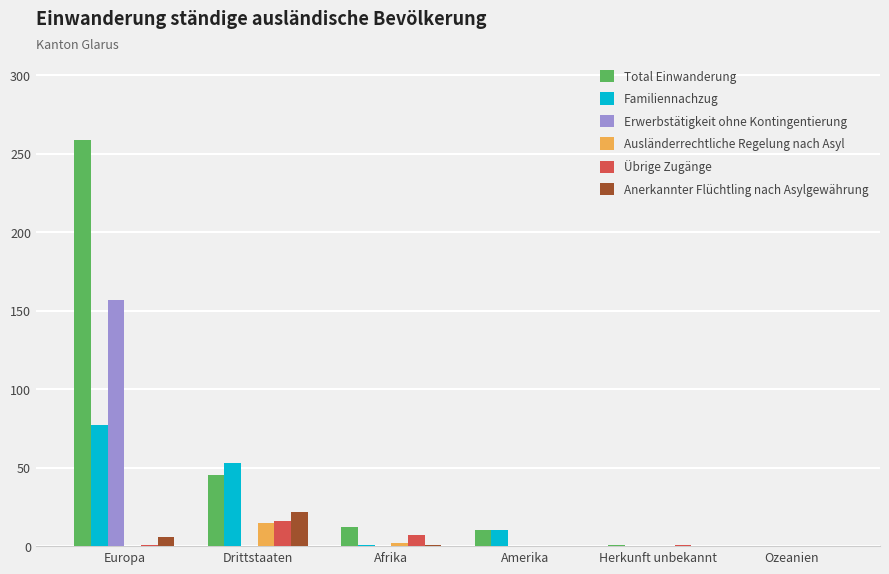

At which category is the sum across all series the highest?

Europa